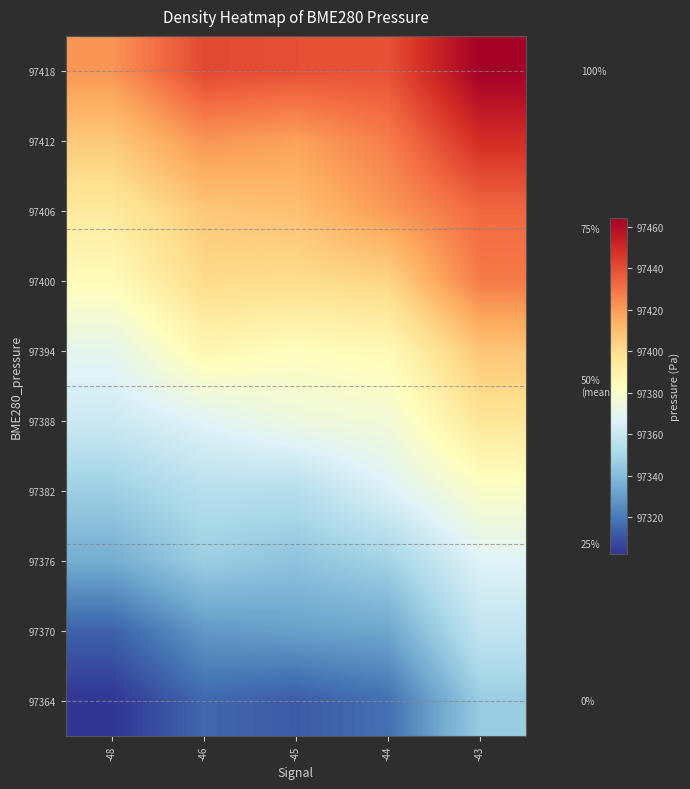

At which category is the sum across all series the highest?

-43